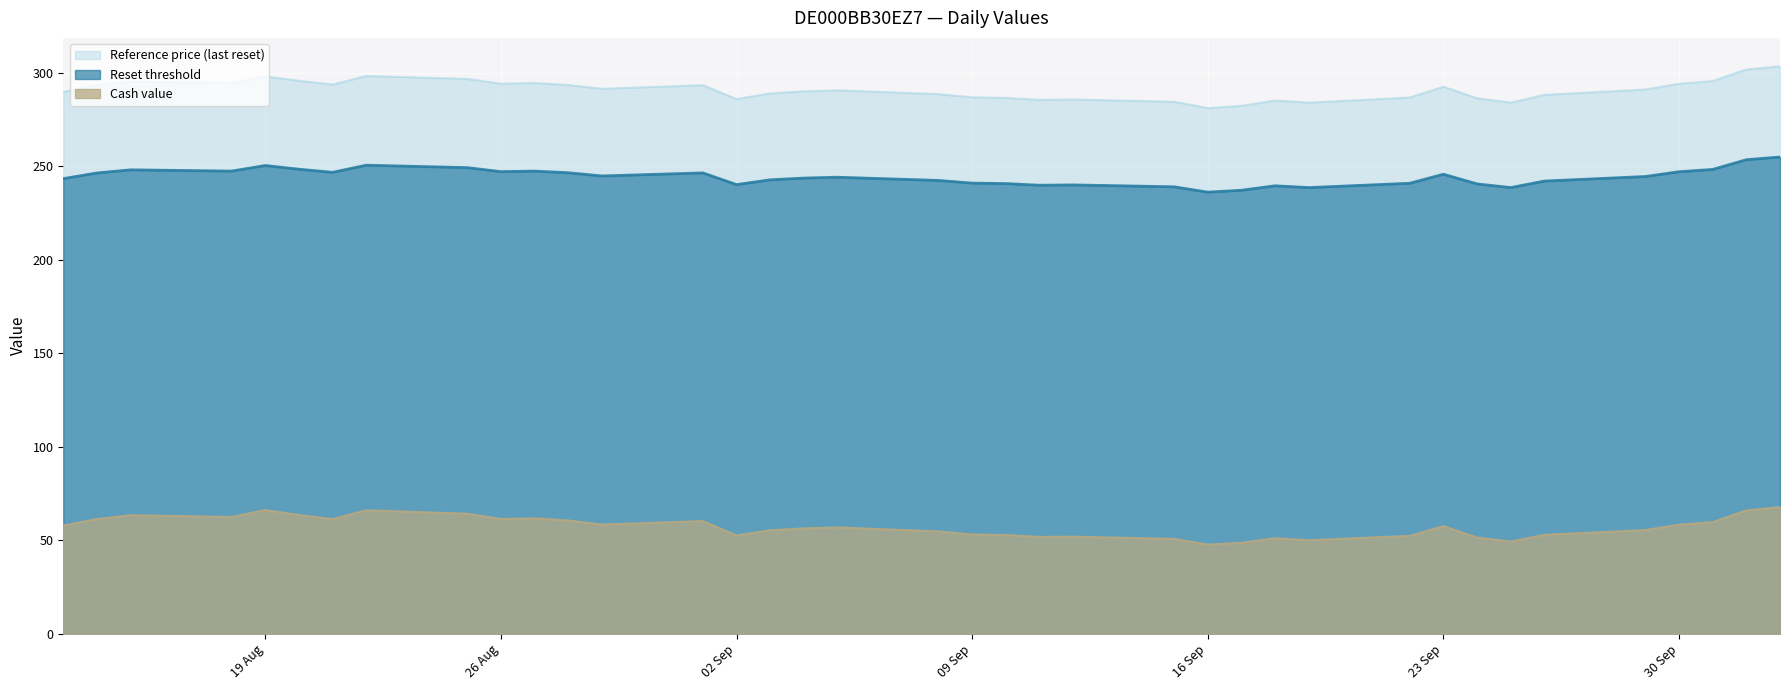

True or false: Reference price (last reset) and Reset threshold cross at least once.

False